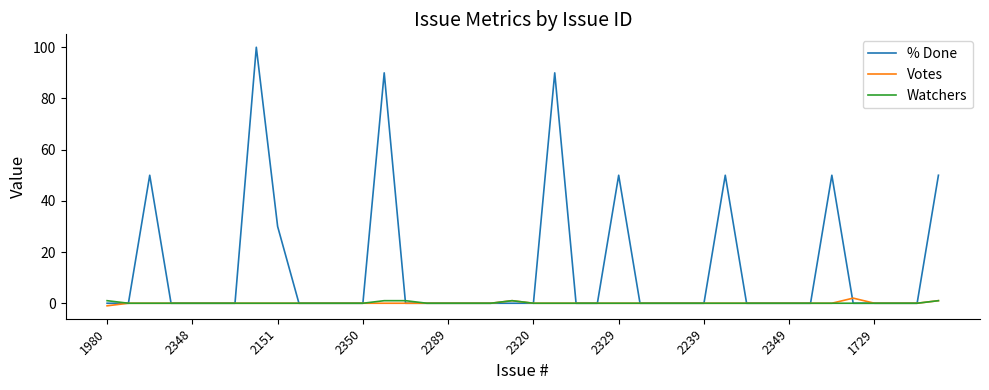

Which series has the widest spread of values?

% Done